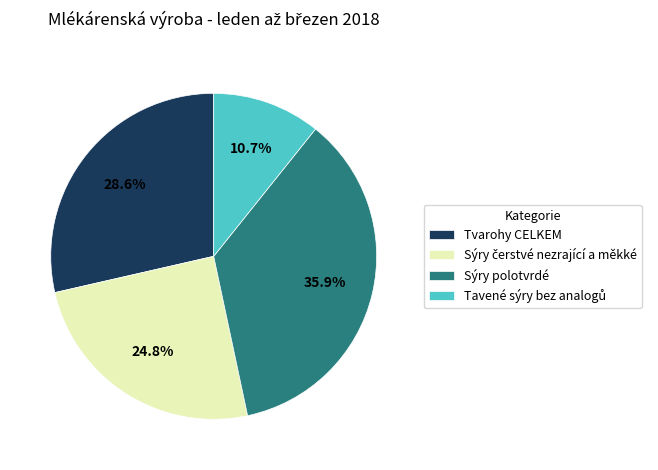

Do Sýry polotvrdé and Tvarohy CELKEM together represent more than half of the pie?

Yes